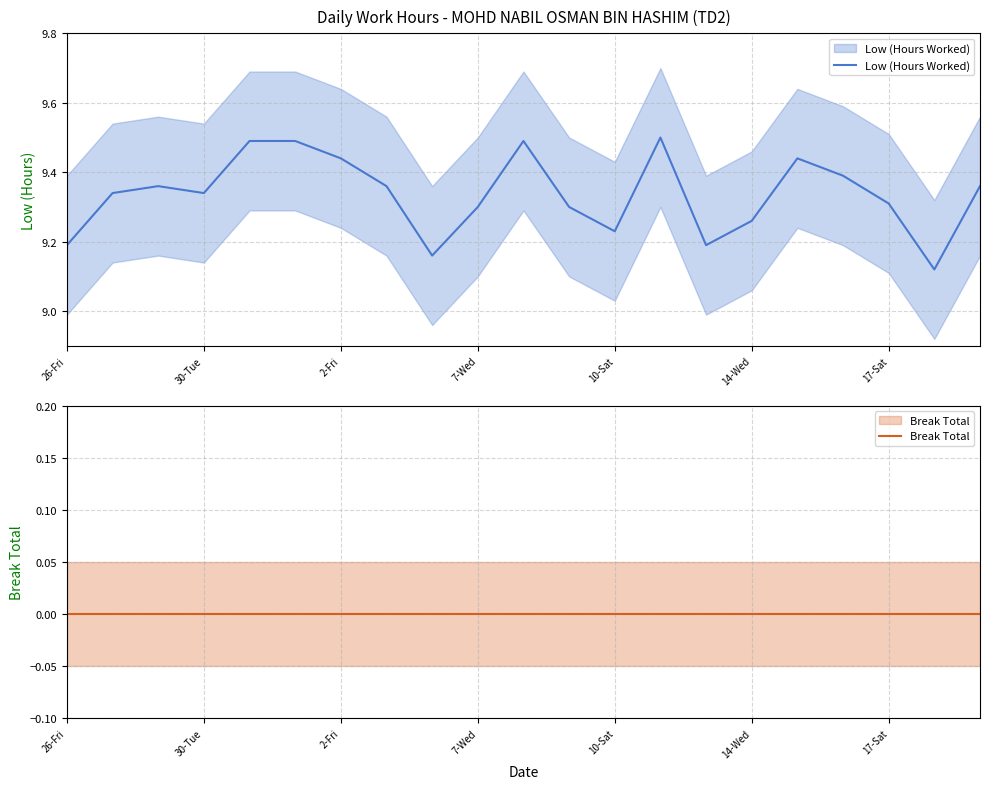

What is the spread (max minus min) of values at 11?

9.3